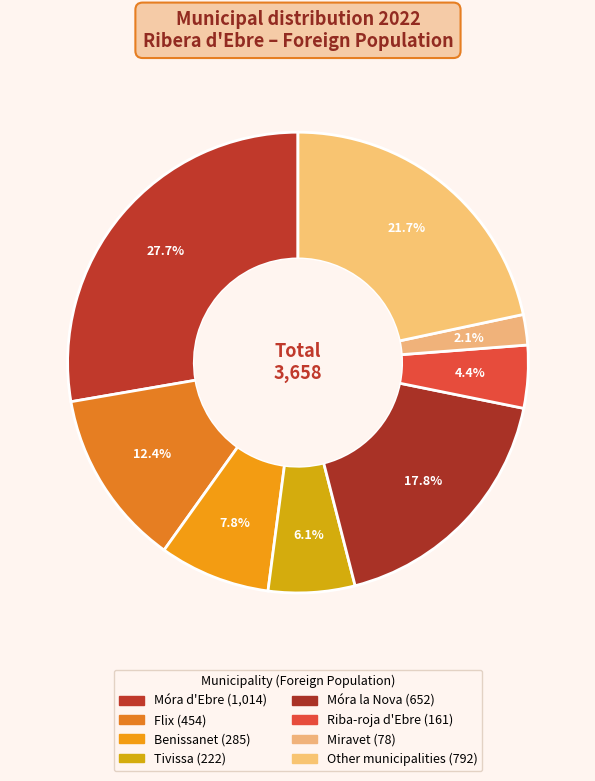

To the nearest percent, what is the average slice percentage?

12%